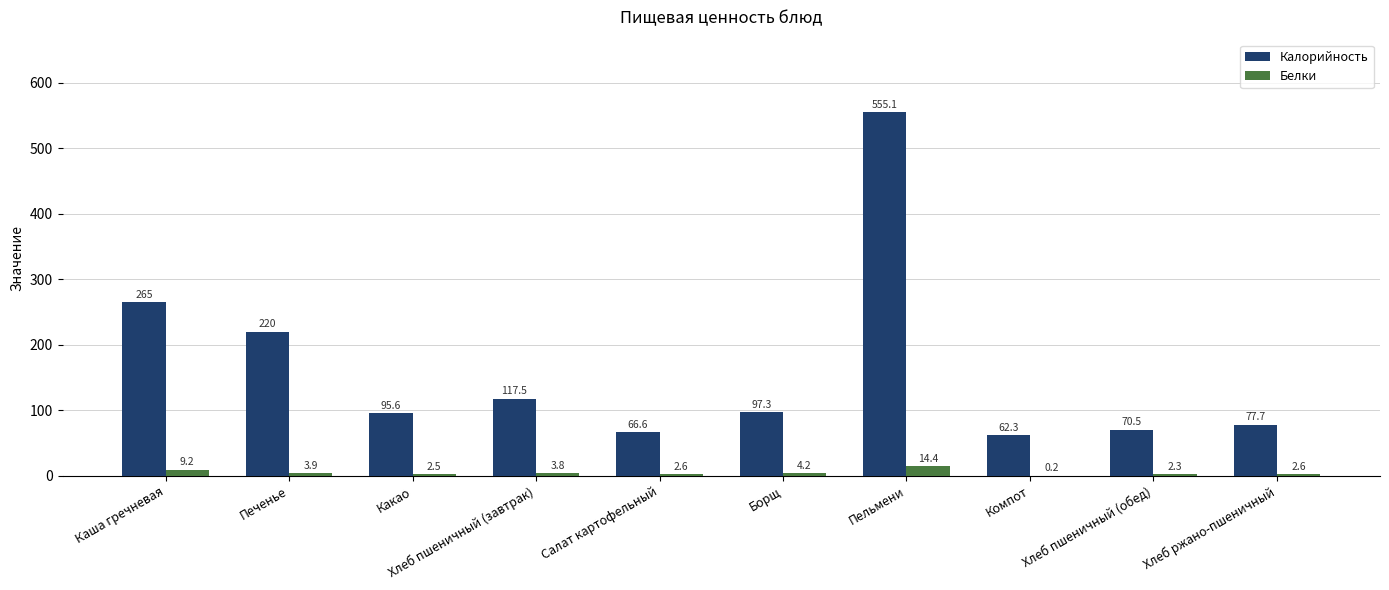

Which series has the widest spread of values?

Калорийность